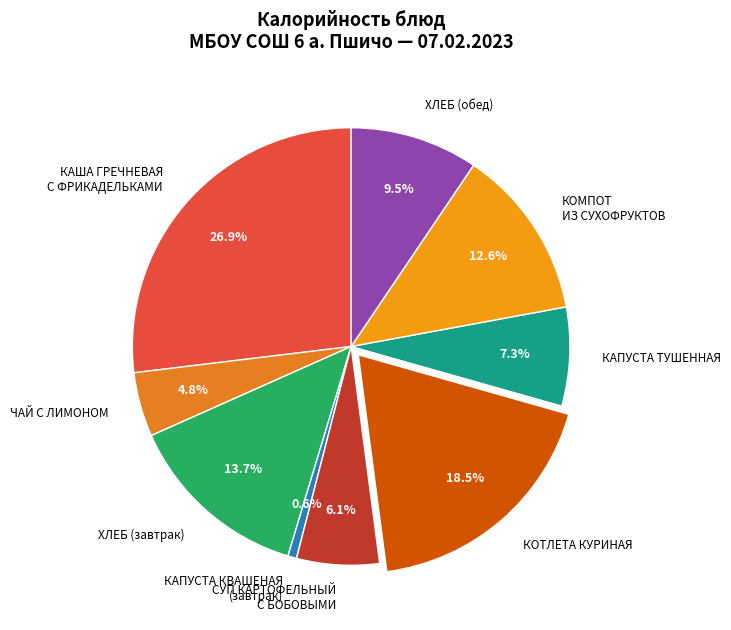

Between КОМПОТ ИЗ СУХОФРУКТОВ and СУП КАРТОФЕЛЬНЫЙ С БОБОВЫМИ, which is larger?

КОМПОТ ИЗ СУХОФРУКТОВ